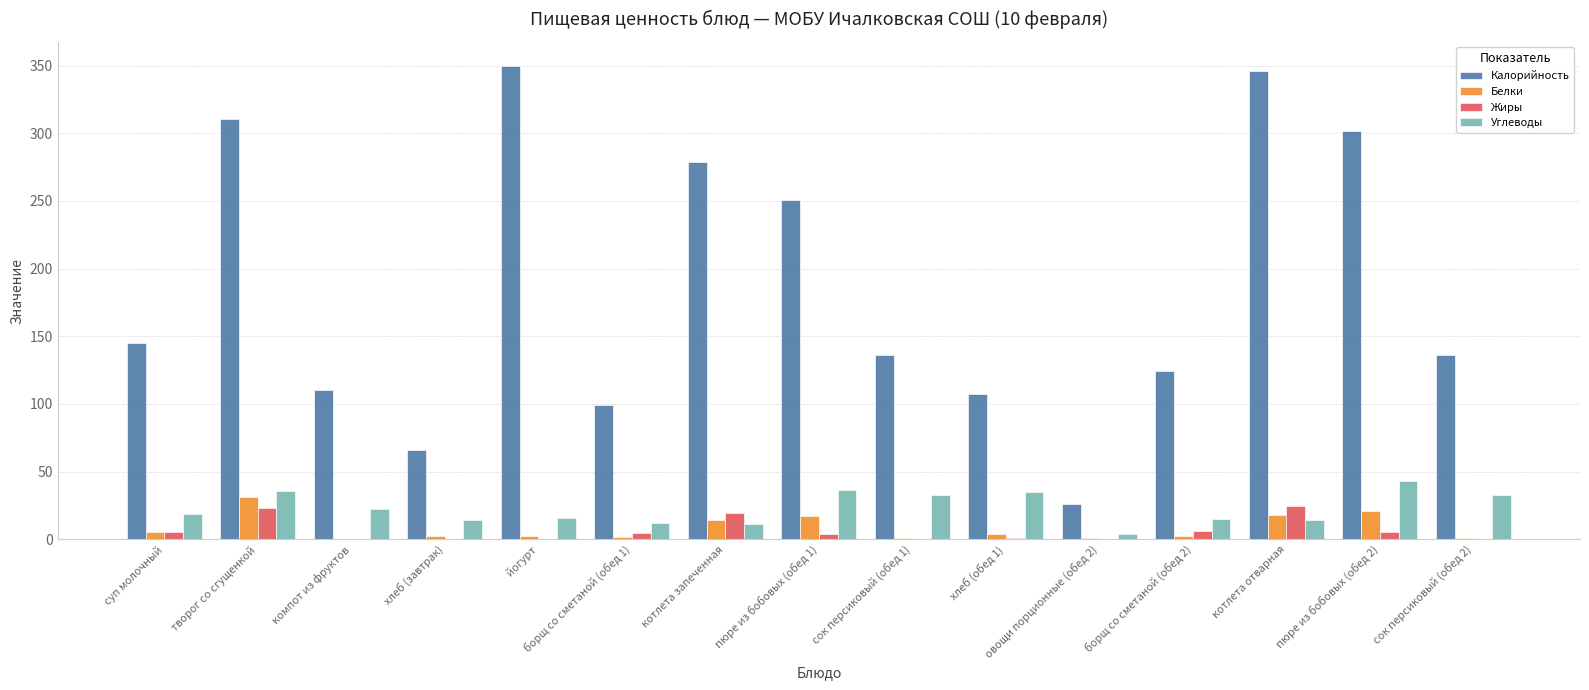

The Калорийность series shows 199.6 at котлета отварная. True or false?

False